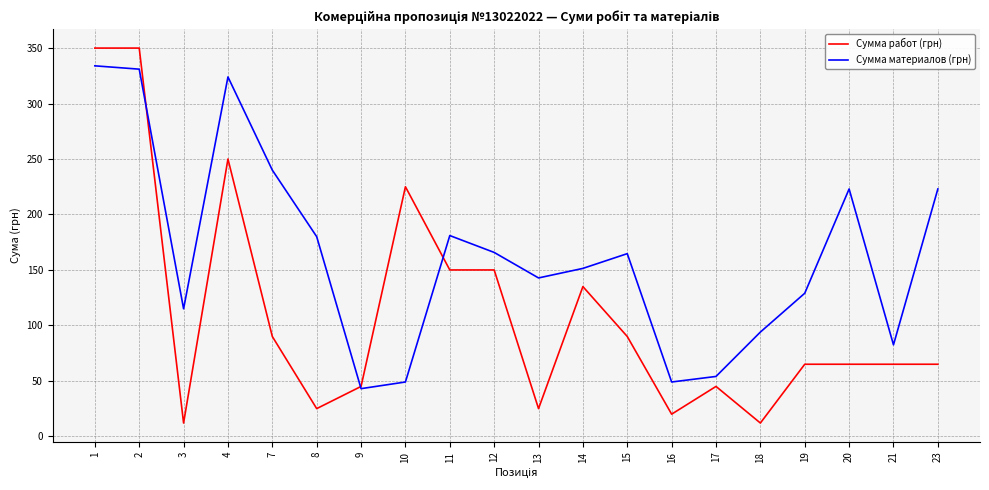

What are all the series names shown in the legend?

Сумма работ (грн), Сумма материалов (грн)